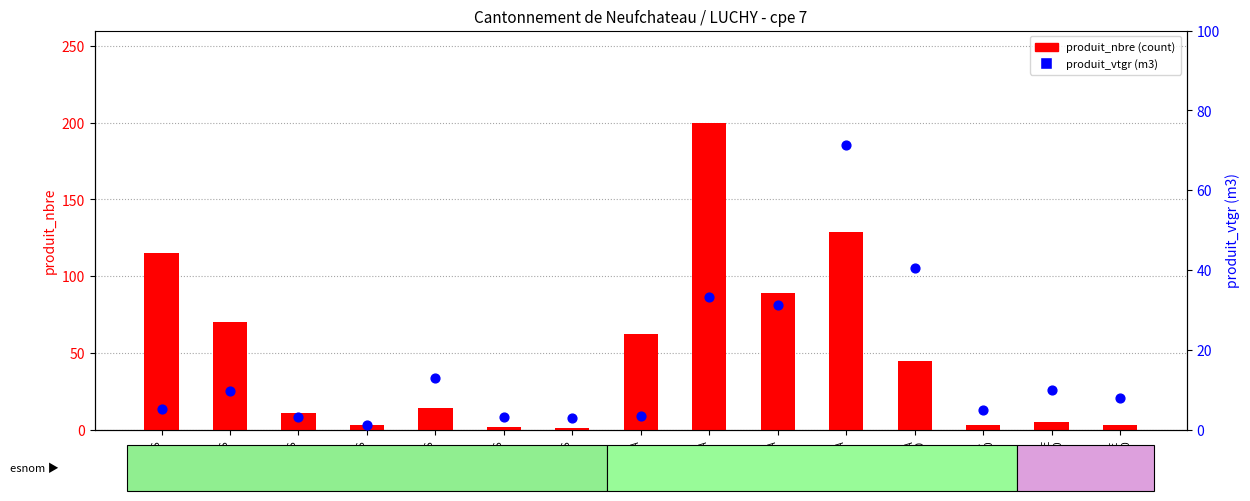

Which series has the widest spread of Y values?

produit_nbre (count)